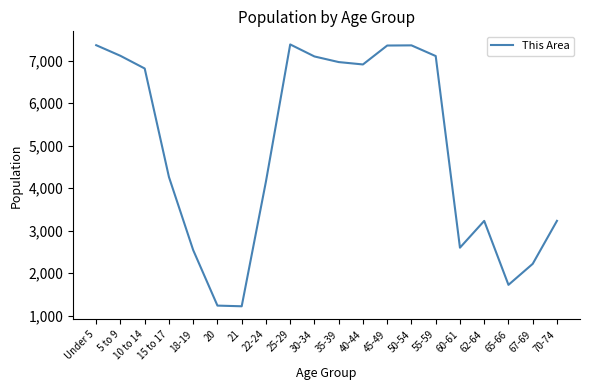

What is the maximum value shown in the chart?

7381